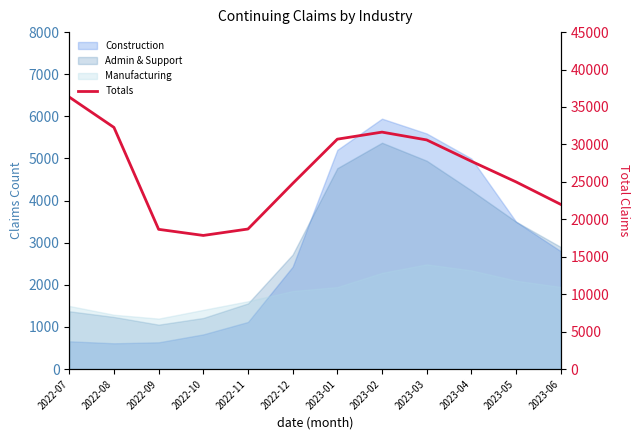

True or false: the data shows 43425 at 2022-12.

False